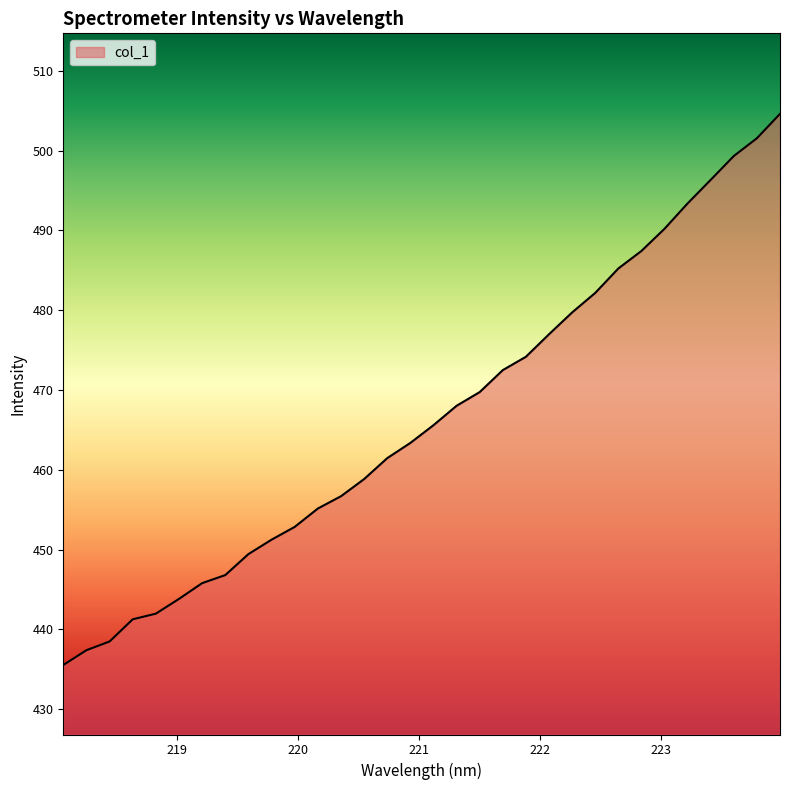

What is the difference between the maximum and minimum values?

69.1